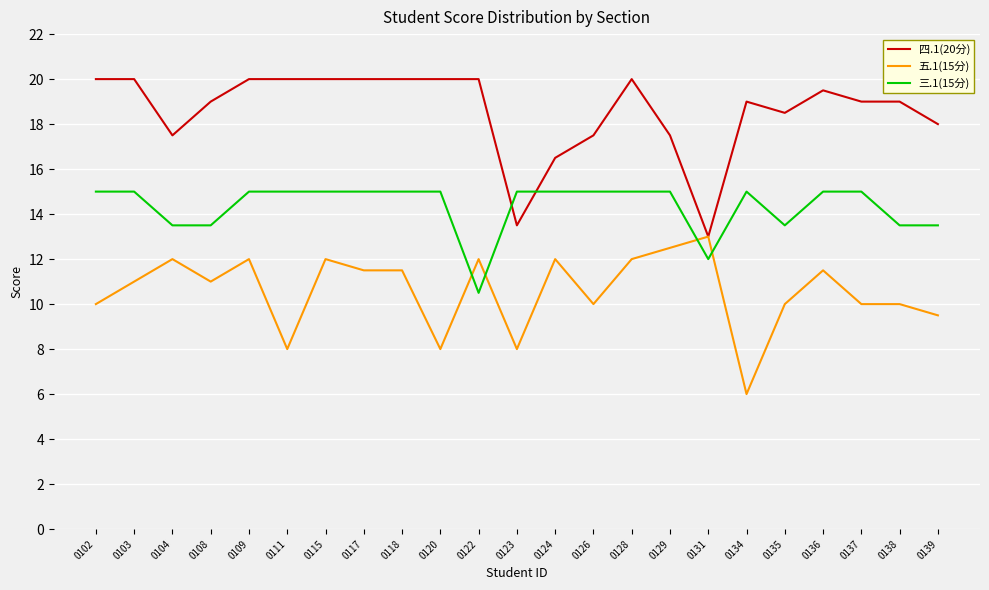

Reading right to left, list all the values displayed in this chart.

四.1(20分): 0139=18.0	0138=19.0	0137=19.0	0136=19.5	0135=18.5	0134=19.0	0131=13.0	0129=17.5	0128=20.0	0126=17.5	0124=16.5	0123=13.5	0122=20.0	0120=20.0	0118=20.0	0117=20.0	0115=20.0	0111=20.0	0109=20.0	0108=19.0	0104=17.5	0103=20.0	0102=20.0
五.1(15分): 0139=9.5	0138=10.0	0137=10.0	0136=11.5	0135=10.0	0134=6.0	0131=13.0	0129=12.5	0128=12.0	0126=10.0	0124=12.0	0123=8.0	0122=12.0	0120=8.0	0118=11.5	0117=11.5	0115=12.0	0111=8.0	0109=12.0	0108=11.0	0104=12.0	0103=11.0	0102=10.0
三.1(15分): 0139=13.5	0138=13.5	0137=15.0	0136=15.0	0135=13.5	0134=15.0	0131=12.0	0129=15.0	0128=15.0	0126=15.0	0124=15.0	0123=15.0	0122=10.5	0120=15.0	0118=15.0	0117=15.0	0115=15.0	0111=15.0	0109=15.0	0108=13.5	0104=13.5	0103=15.0	0102=15.0